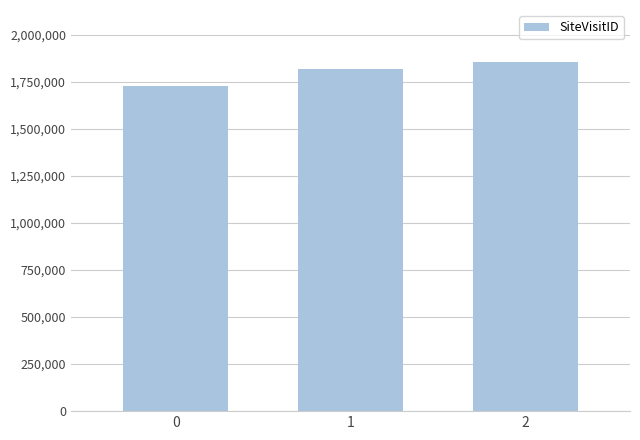

The chart shows a value of 1728419 at 0. True or false?

True